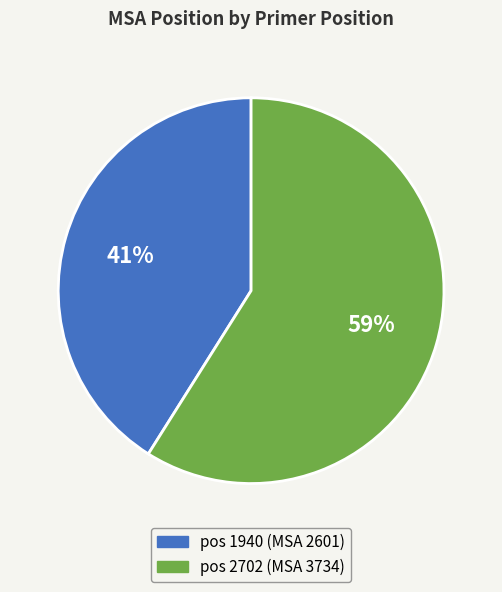

To the nearest percent, what is the difference between the largest and smallest slice percentages?

18%